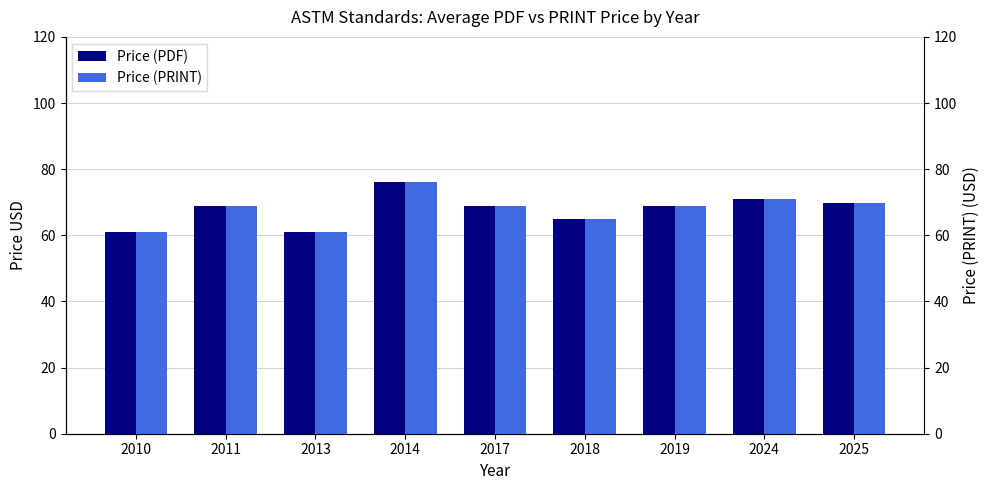

Rank the series by their maximum value, from highest to lowest.

Price (PDF), Price (PRINT)